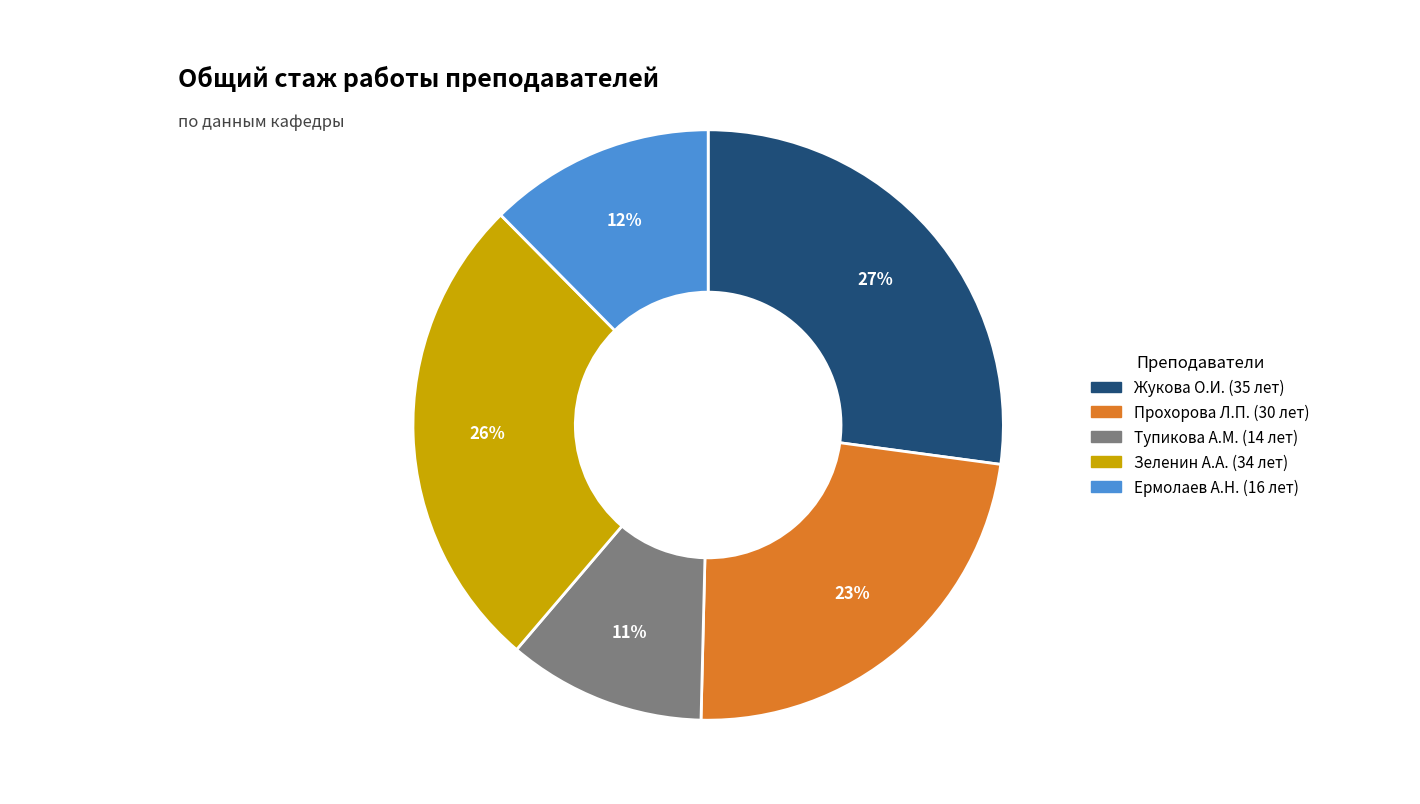

Is there a majority slice in this chart?

No